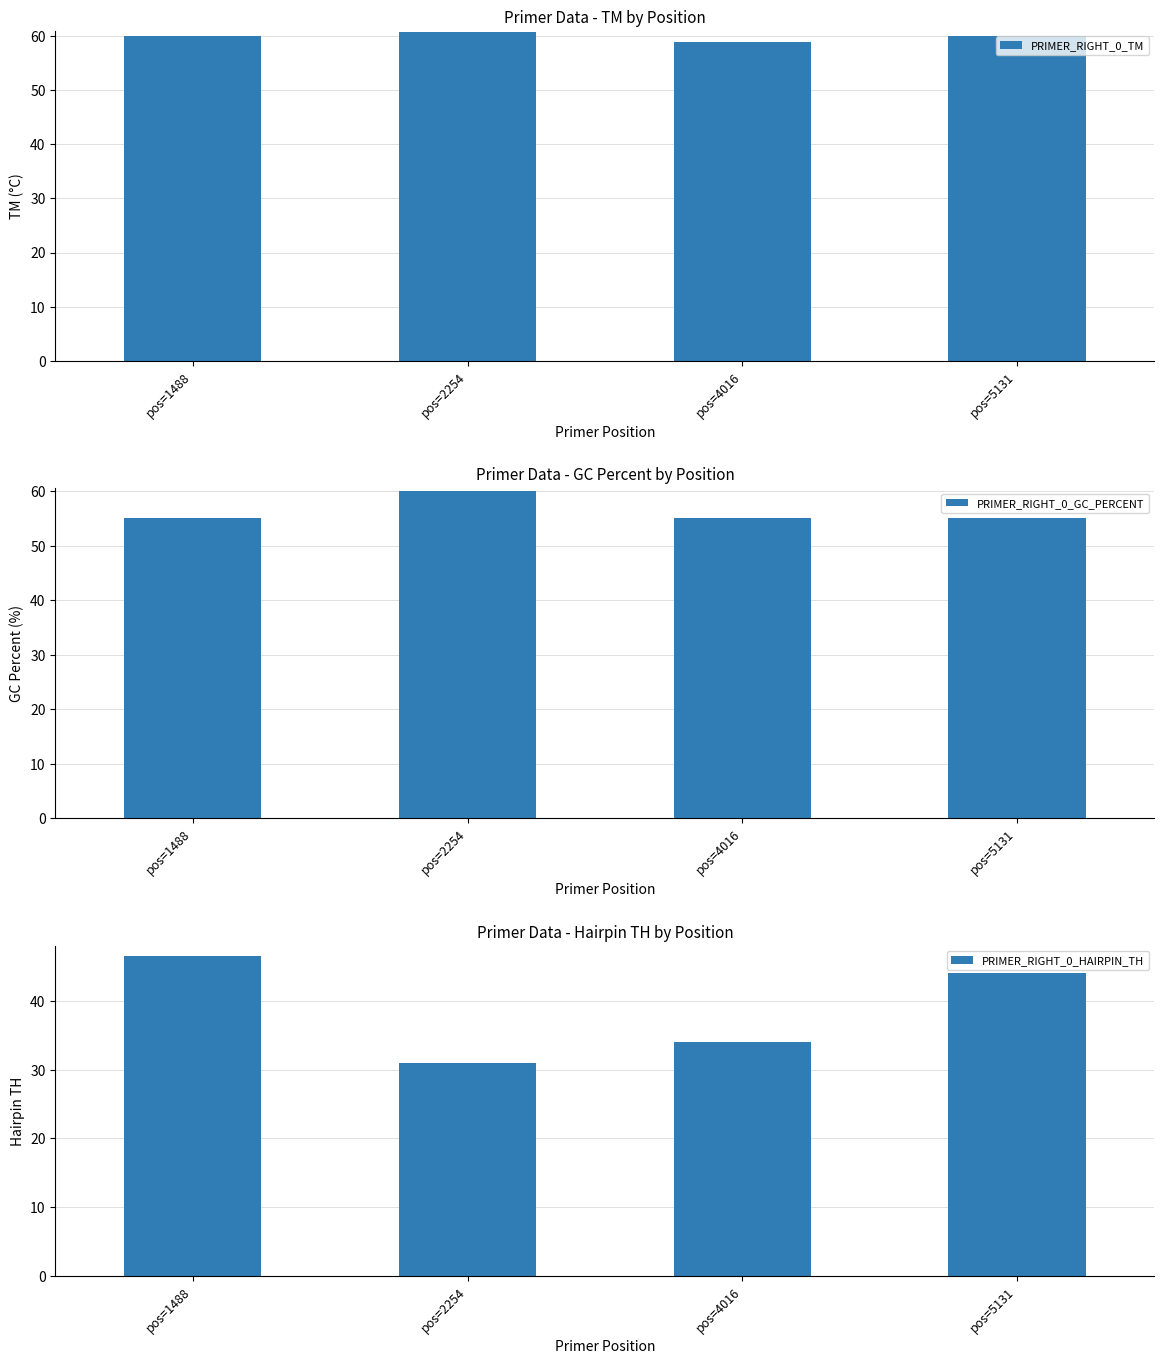

What are all the series names shown in the legend?

PRIMER_RIGHT_0_TM, PRIMER_RIGHT_0_GC_PERCENT, PRIMER_RIGHT_0_HAIRPIN_TH